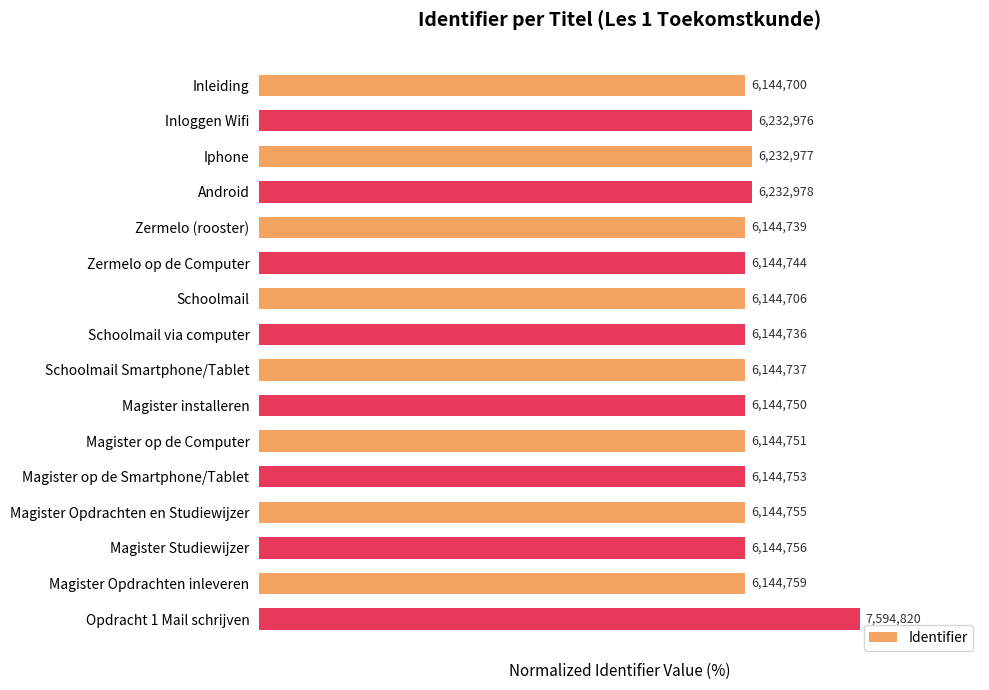

Are the bars horizontal?

Yes